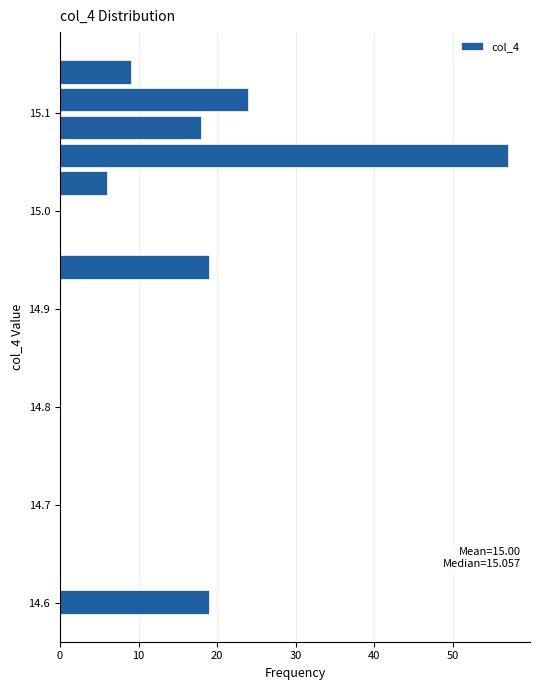

Read against the y-axis, roughly where is the centre of the longest bar?

15.06